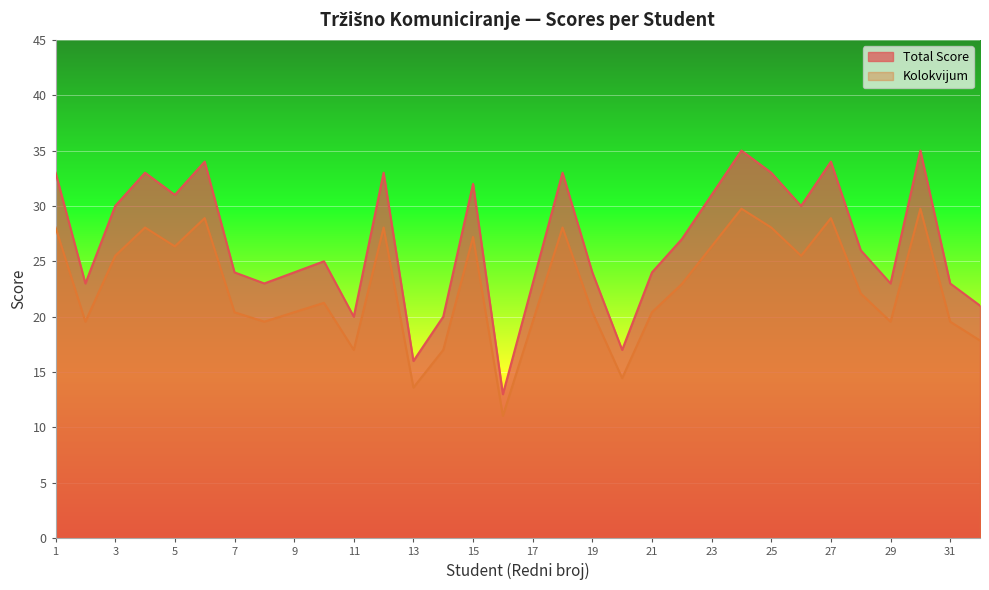

Rank the series by their average value, from highest to lowest.

Total Score, Kolokvijum